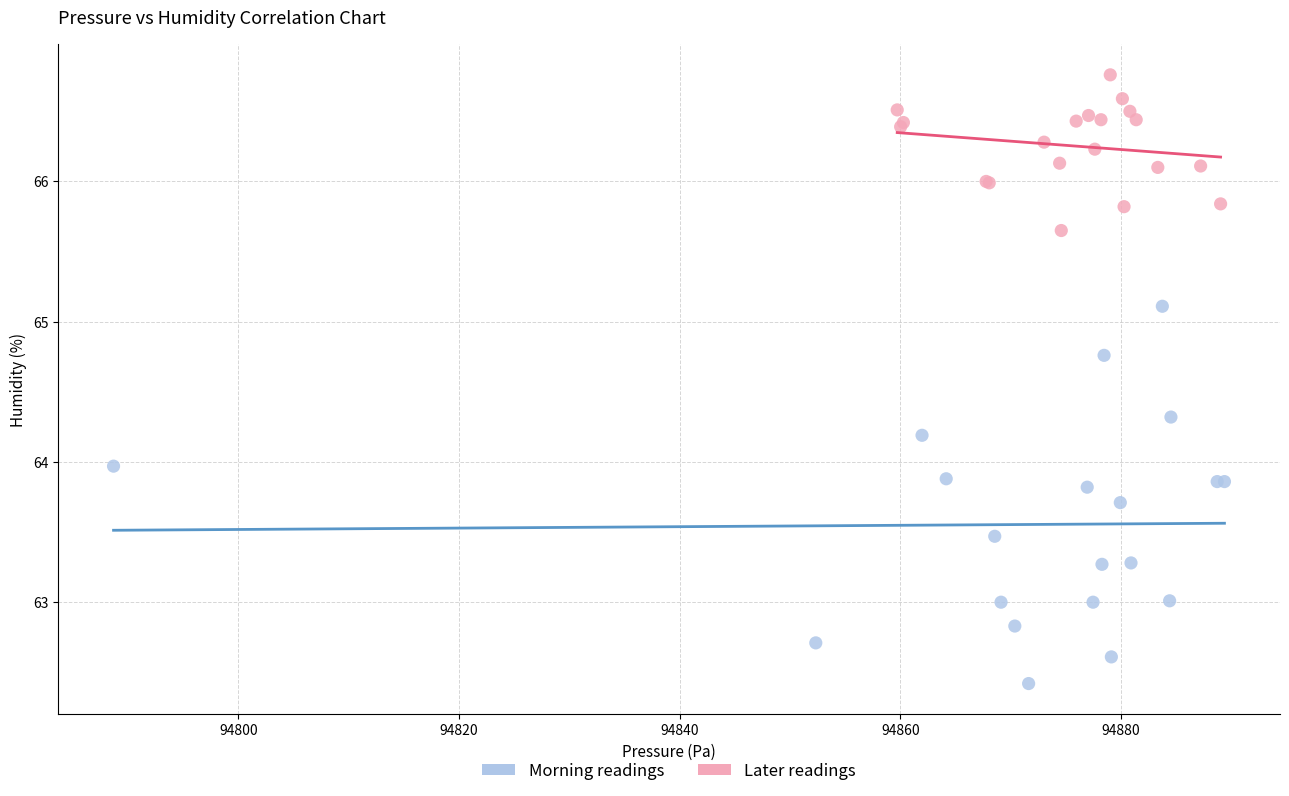

Which series reaches the minimum Y coordinate?

Morning readings